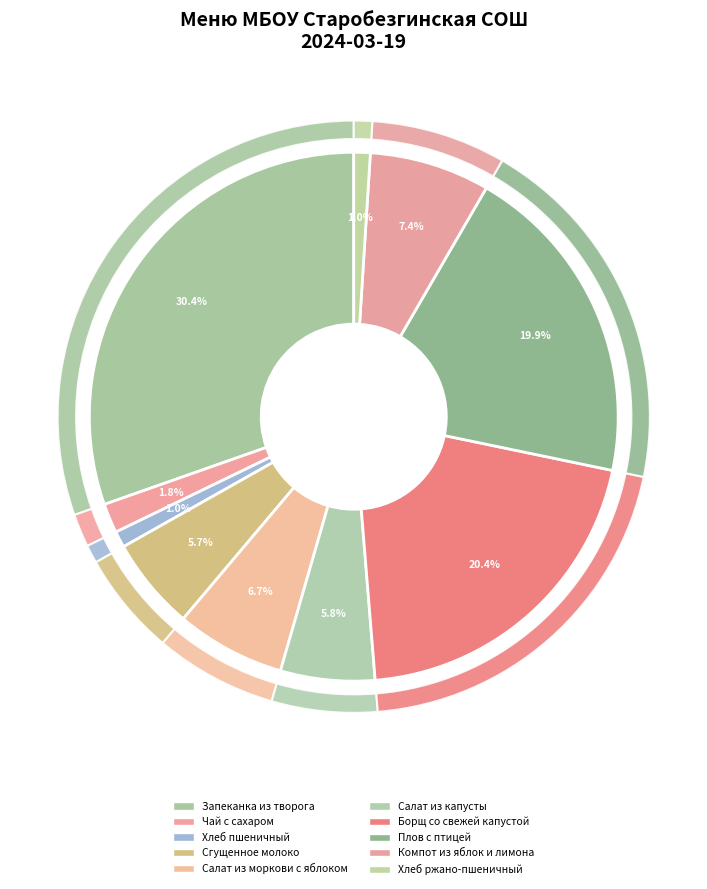

What is the largest slice in the pie chart?

Запеканка из творога